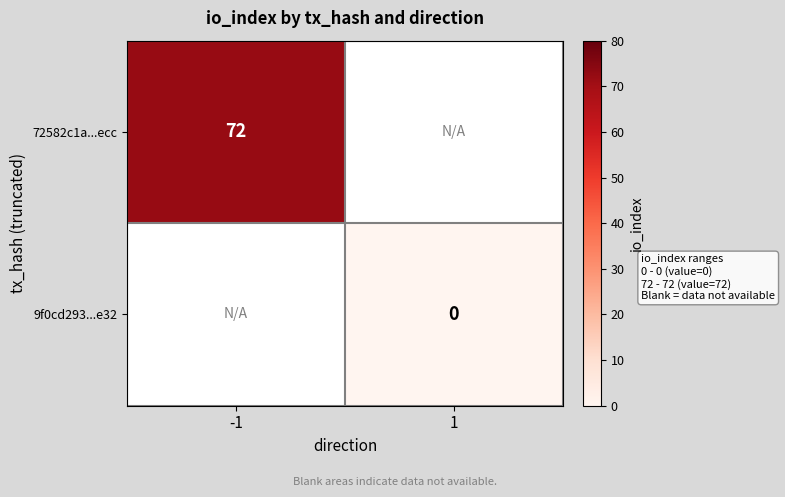

The value of 72582c1a...ecc at -1 is 18. True or false?

False